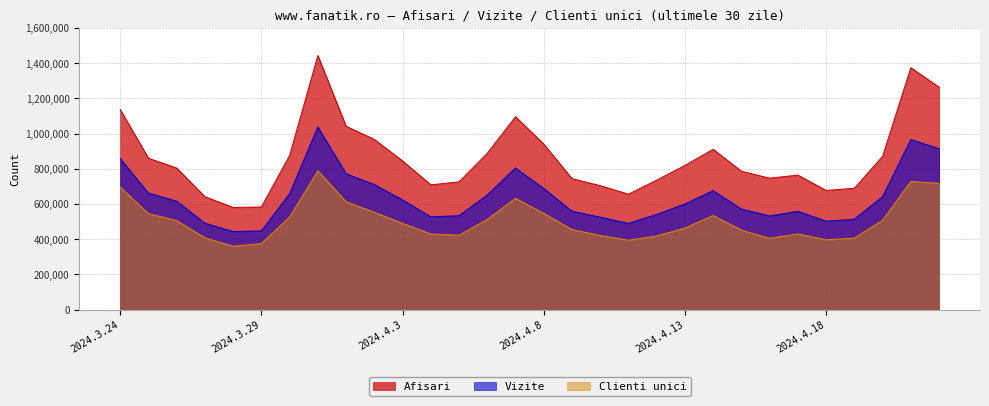

What is the total value across all series at 2024.4.16?

1683585